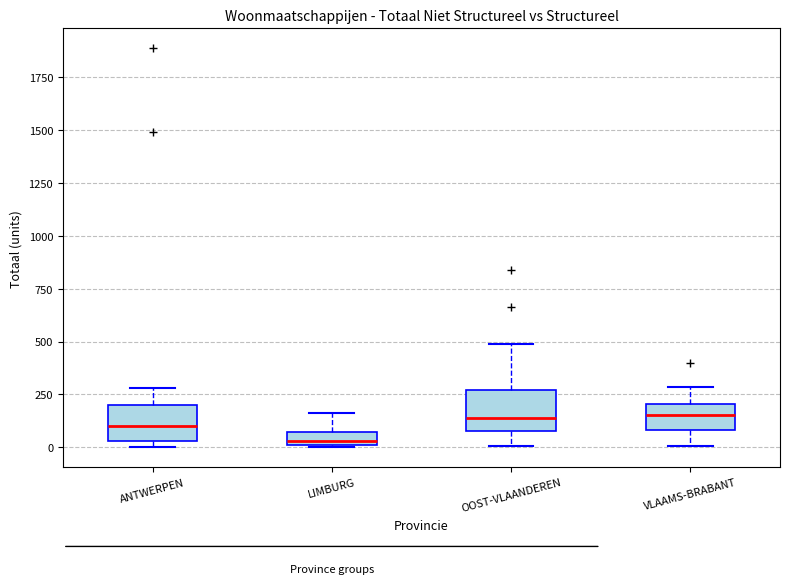

Where does the median line of the box for OOST-VLAANDEREN sit on the y-axis? The values are not printed on the chart, so give them approximately, as read against the axis.

150